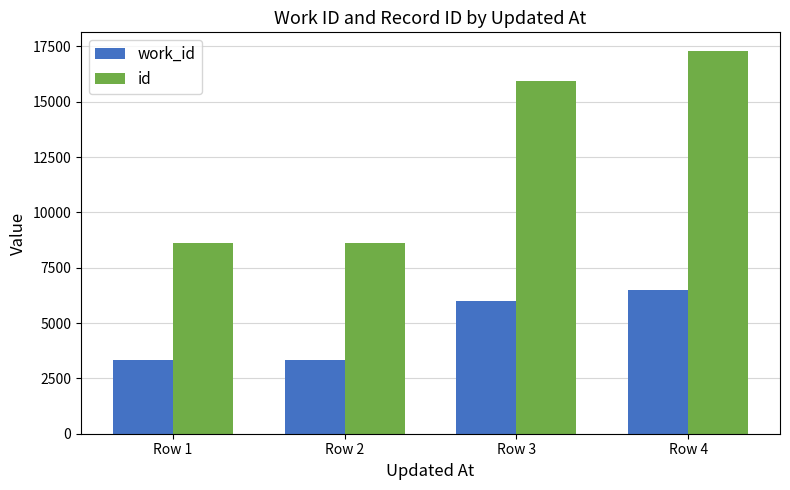

What is the greatest value displayed?

17276